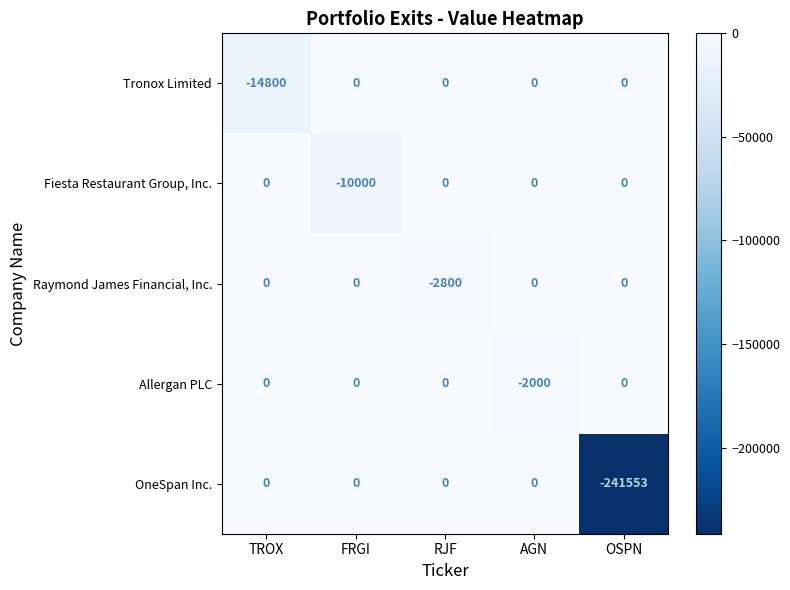

What is the difference between the highest and lowest values at AGN?

2000